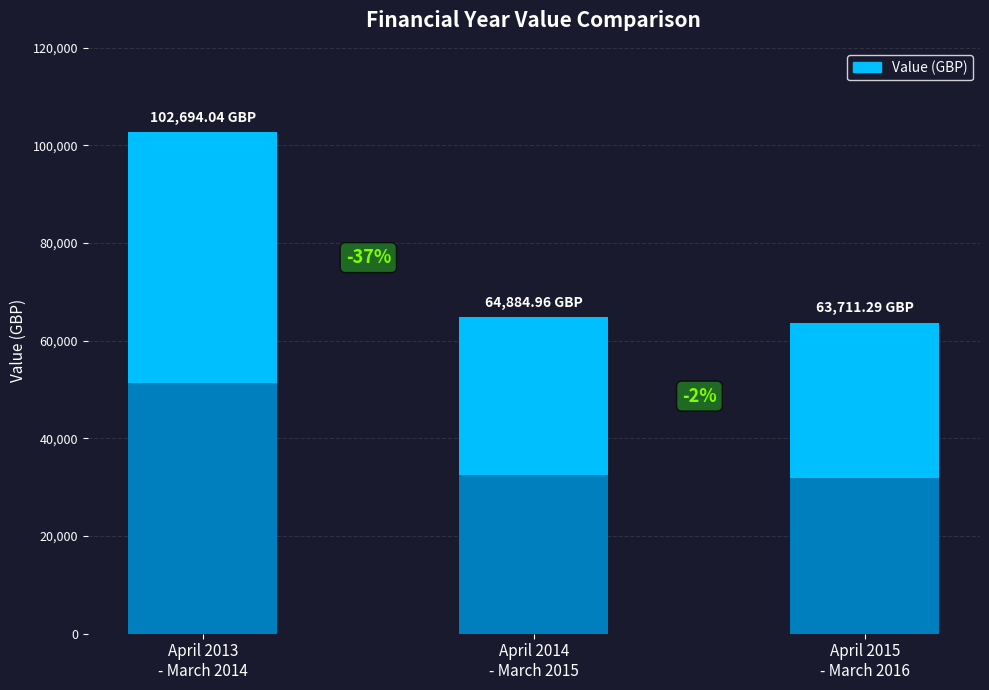

What is the ratio of the value at April 2015 - March 2016 to the value at April 2013 - March 2014?

0.6